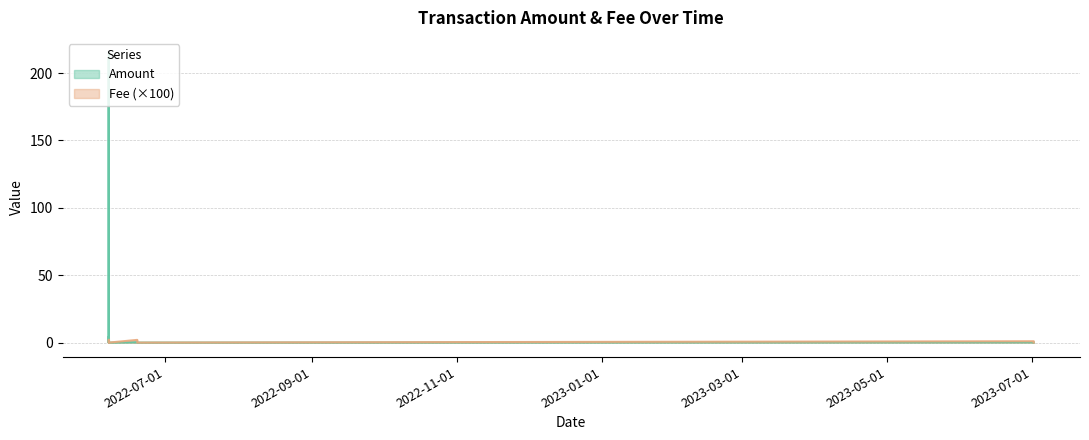

The value of Amount at 2022-06-19 07:56:52 is 0.3. True or false?

True